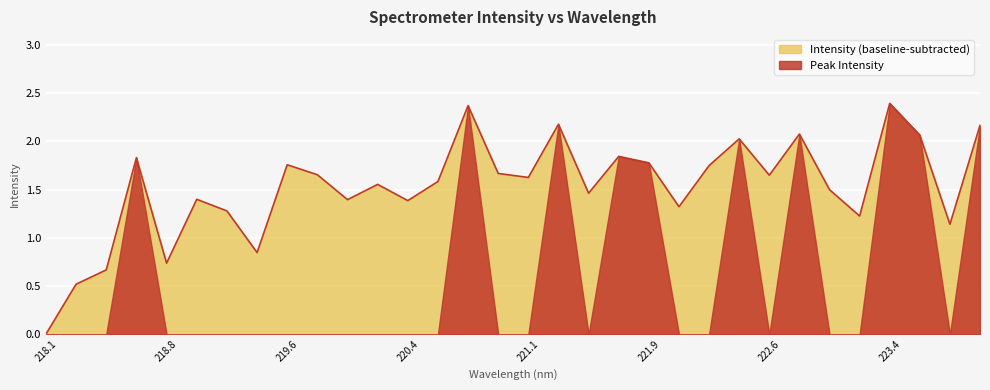

True or false: the data shows 3.6 at 220.7354.

False